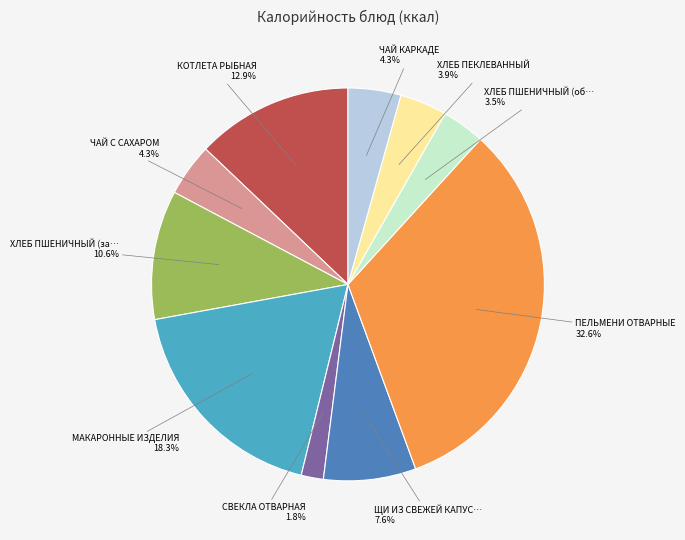

Does any single category account for the majority?

No